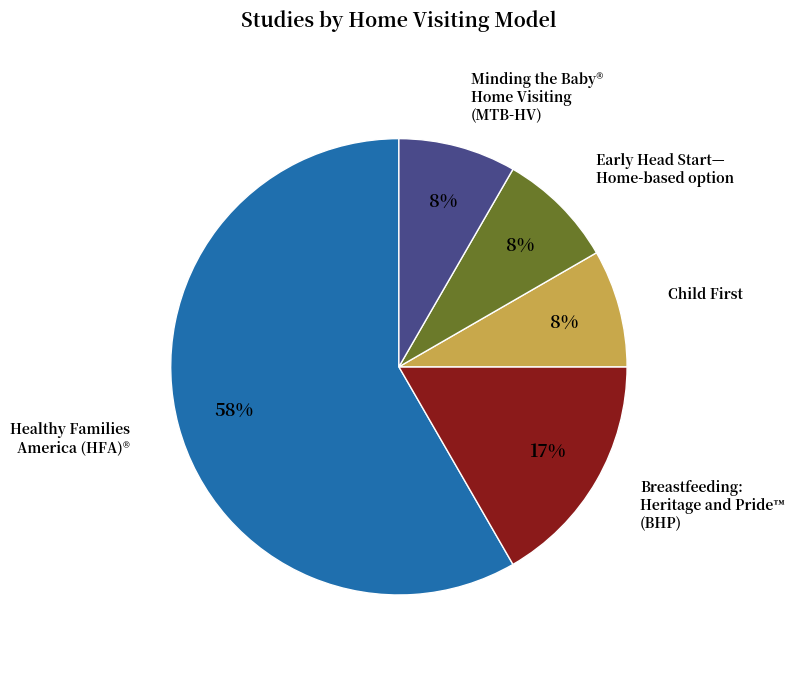

To the nearest percent, what is the average slice percentage?

20%